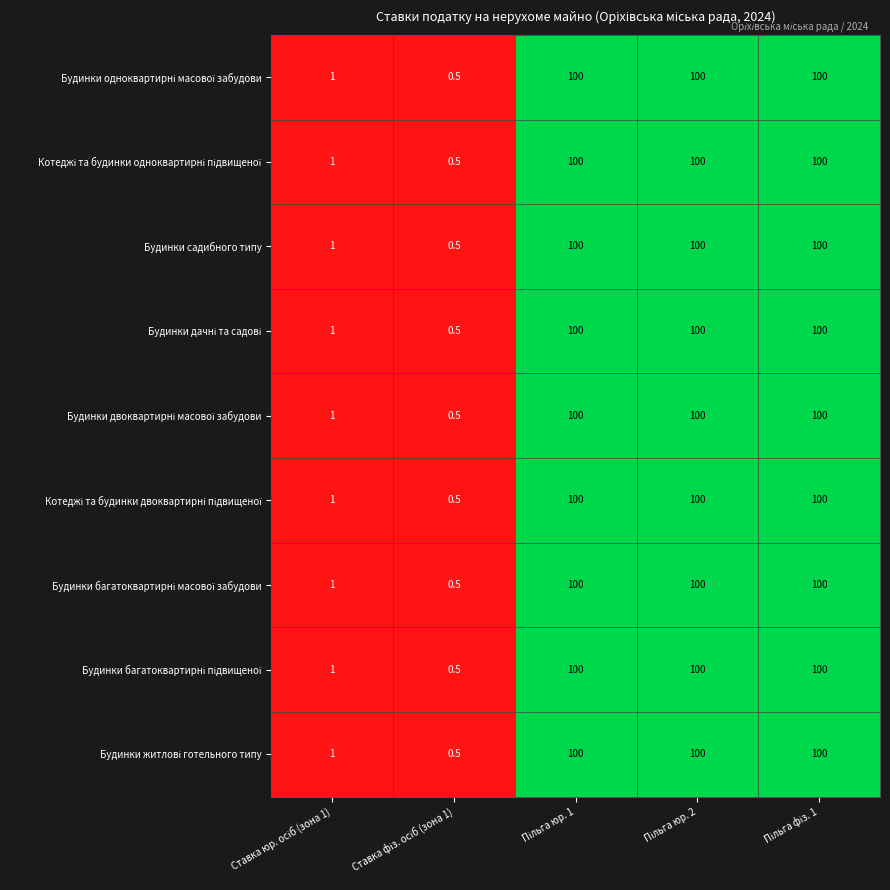

At how many categories does at least one series exceed 64?

3